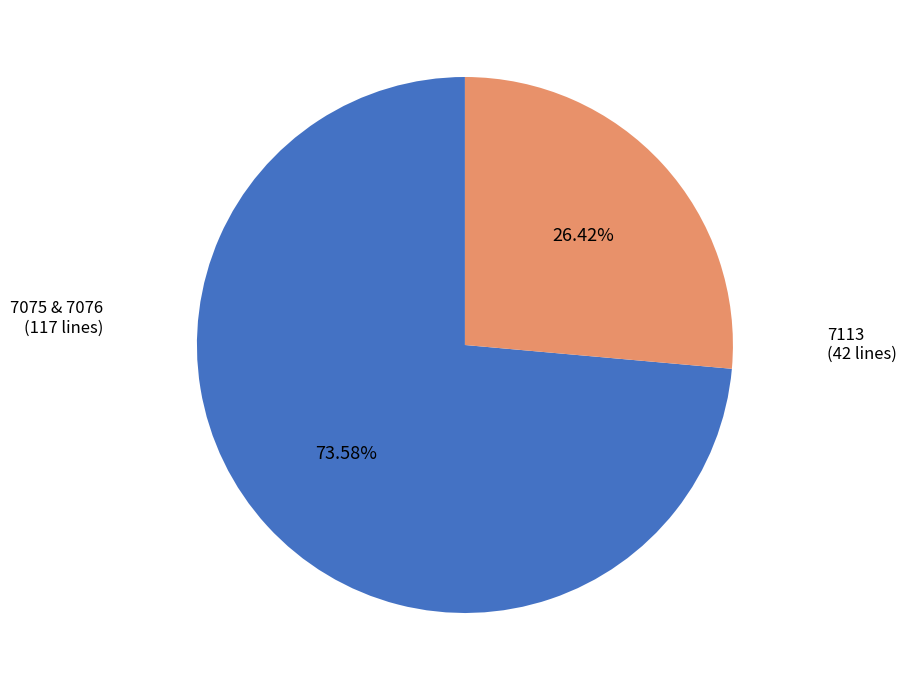

Is there a majority slice in this chart?

Yes